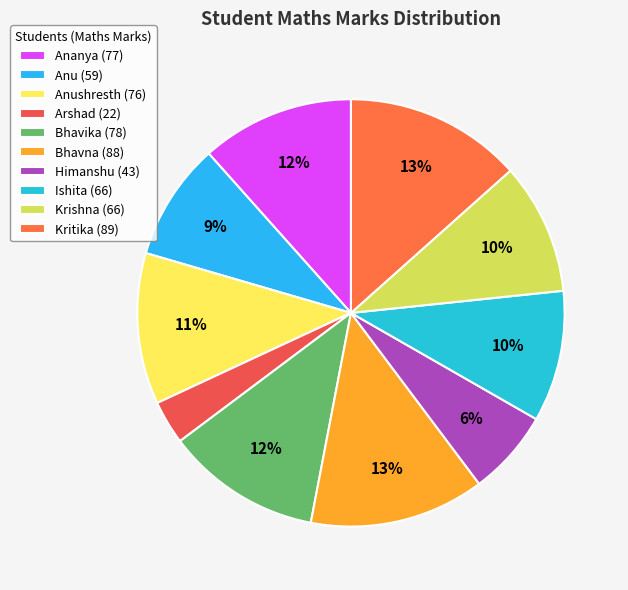

How many segments does this pie chart have?

10